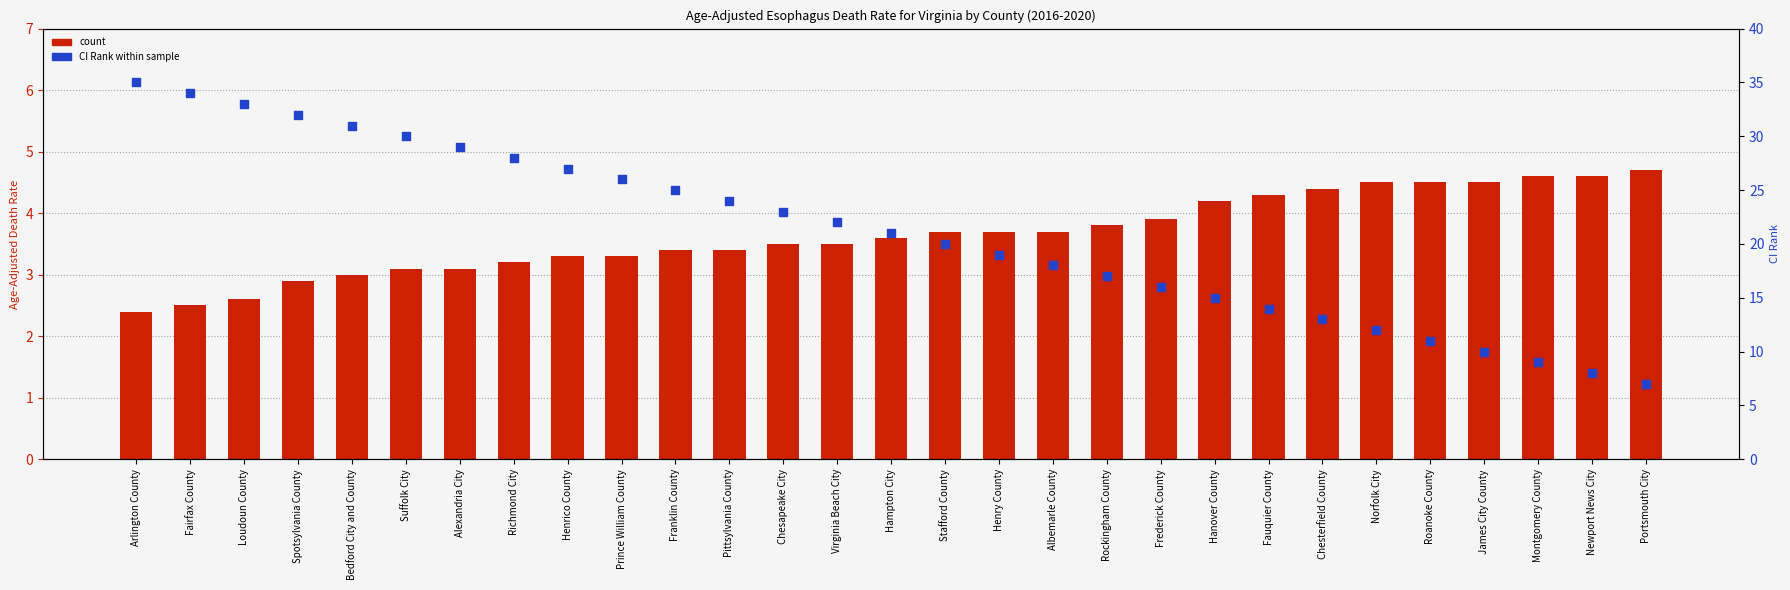

Is the value of count at Fairfax County greater than the value of percentile rank within the sample at Portsmouth City?

No